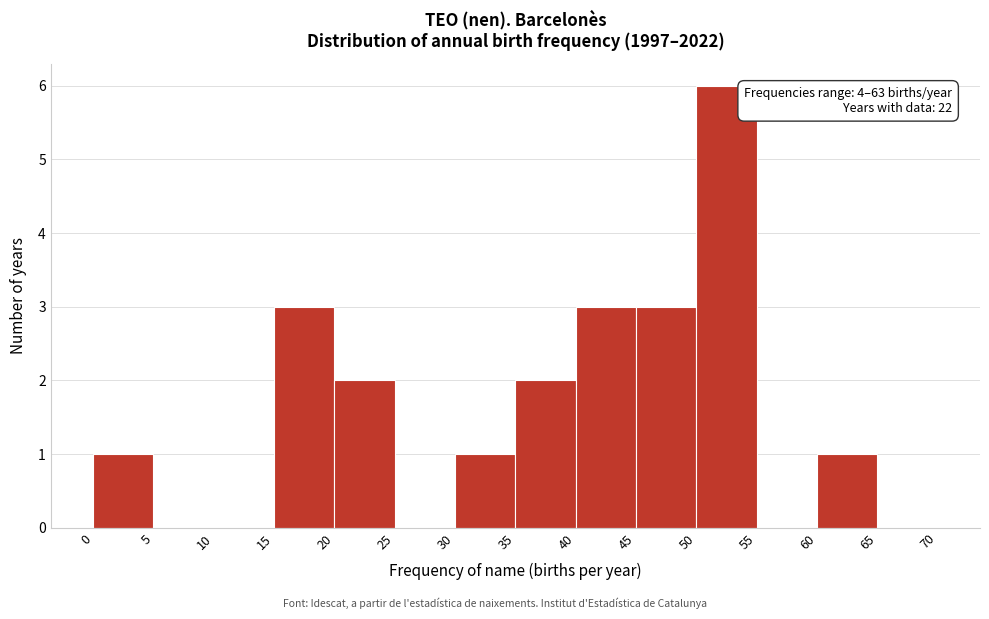

Over which range of the x-axis is the bar tallest?

50 to 55